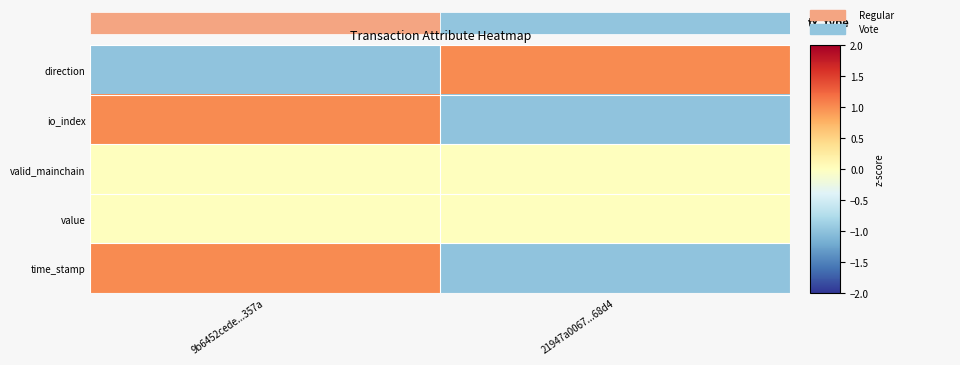

What is the smallest value displayed?

-1